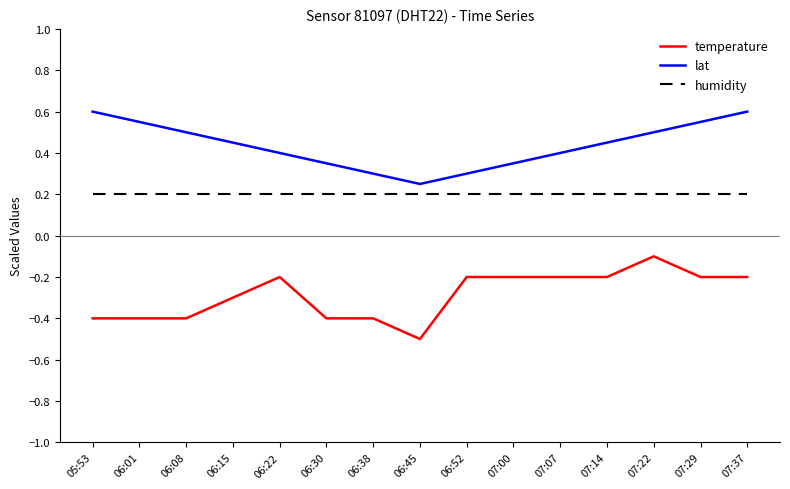

What are all the series names shown in the legend?

temperature, lat, humidity